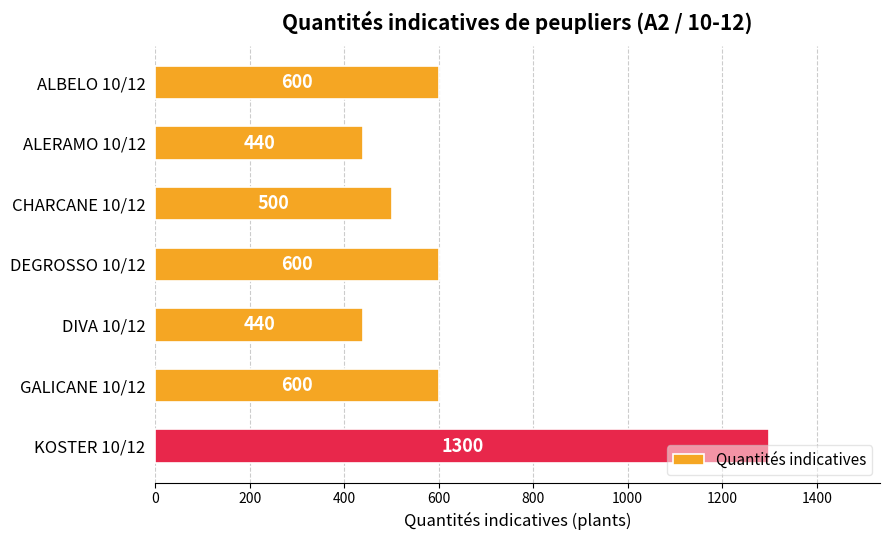

Is it true that the value at KOSTER 10/12 is 898?

False